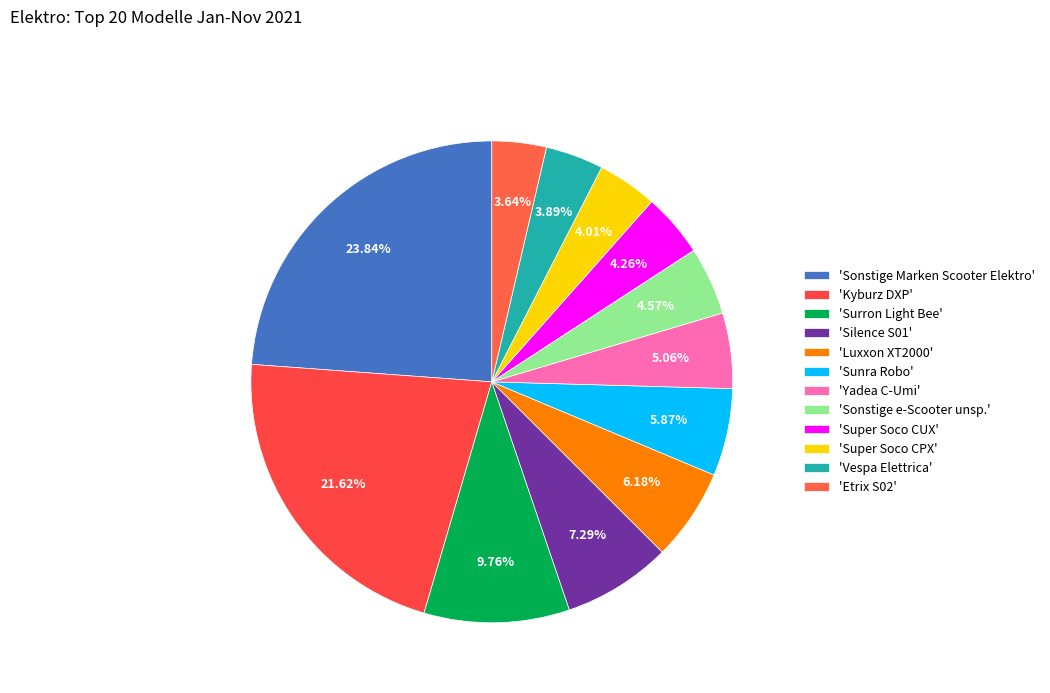

How many segments does this pie chart have?

12